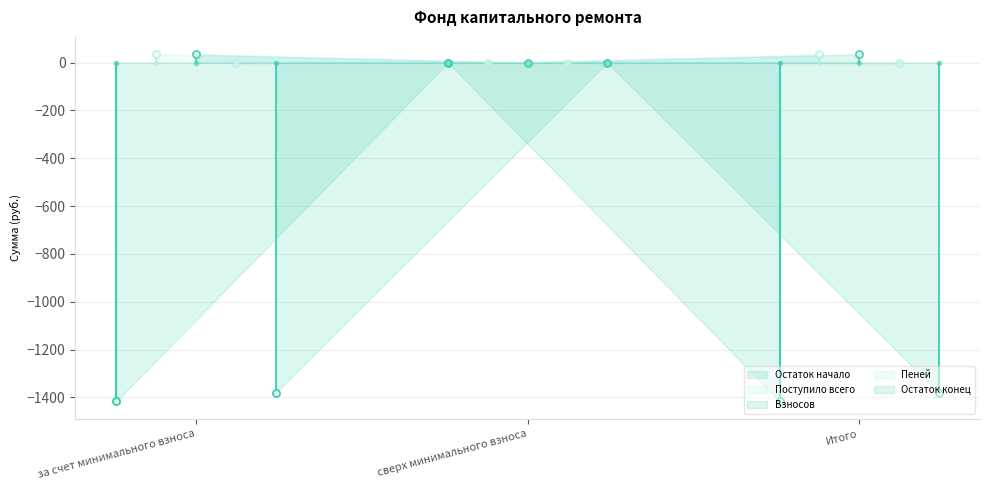

Reading left to right, list all the values displayed in this chart.

Остаток начало: -1416.0	0.0	-1416.0
Поступило всего: 35.0	0.0	35.0
Взносов: 35.0	0.0	35.0
Пеней: 0.0	0.0	0.0
Остаток конец: -1381.1	0.0	-1381.1